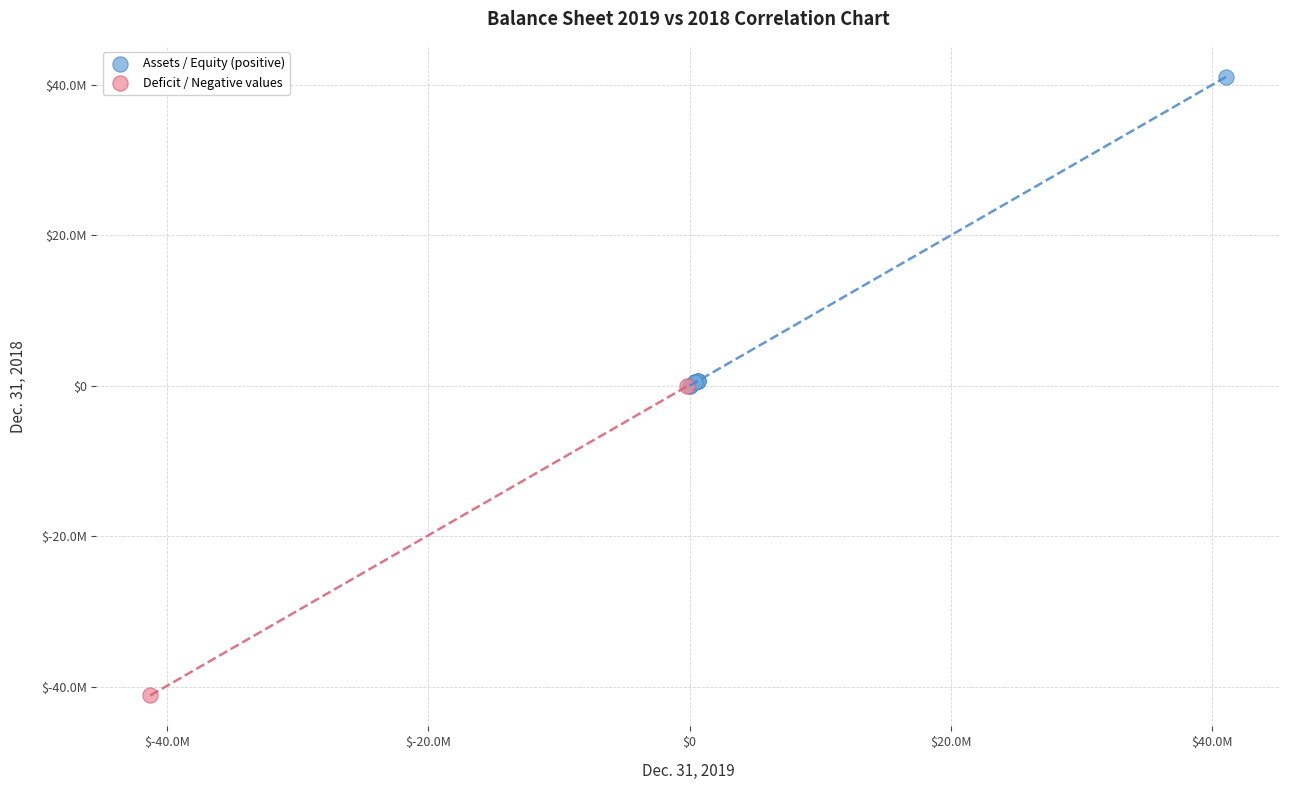

Which series contains the highest Y value?

Assets / Equity (positive)